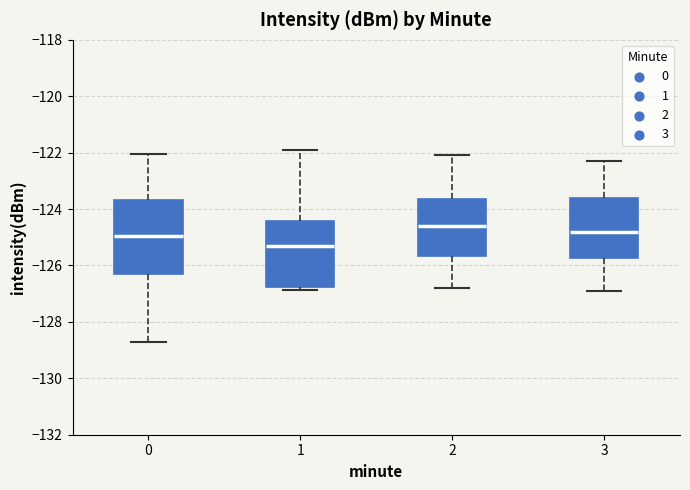

Which box's median line is the lowest?

1